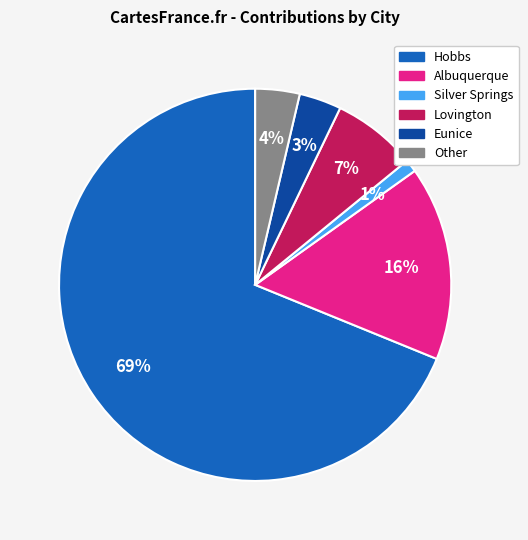

To the nearest percent, what portion does Eunice represent?

3%